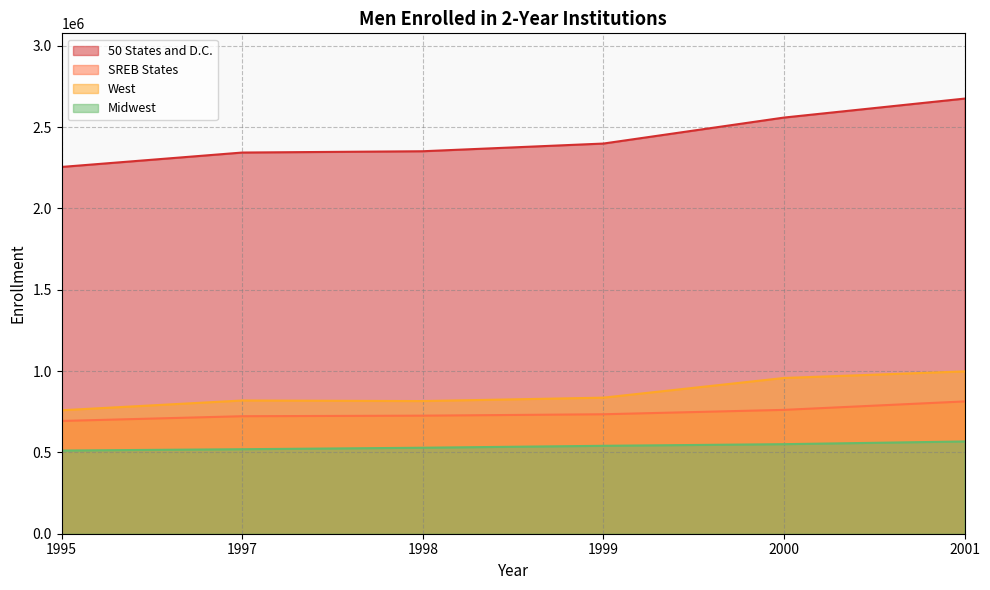

True or false: West and Midwest intersect in this chart.

False